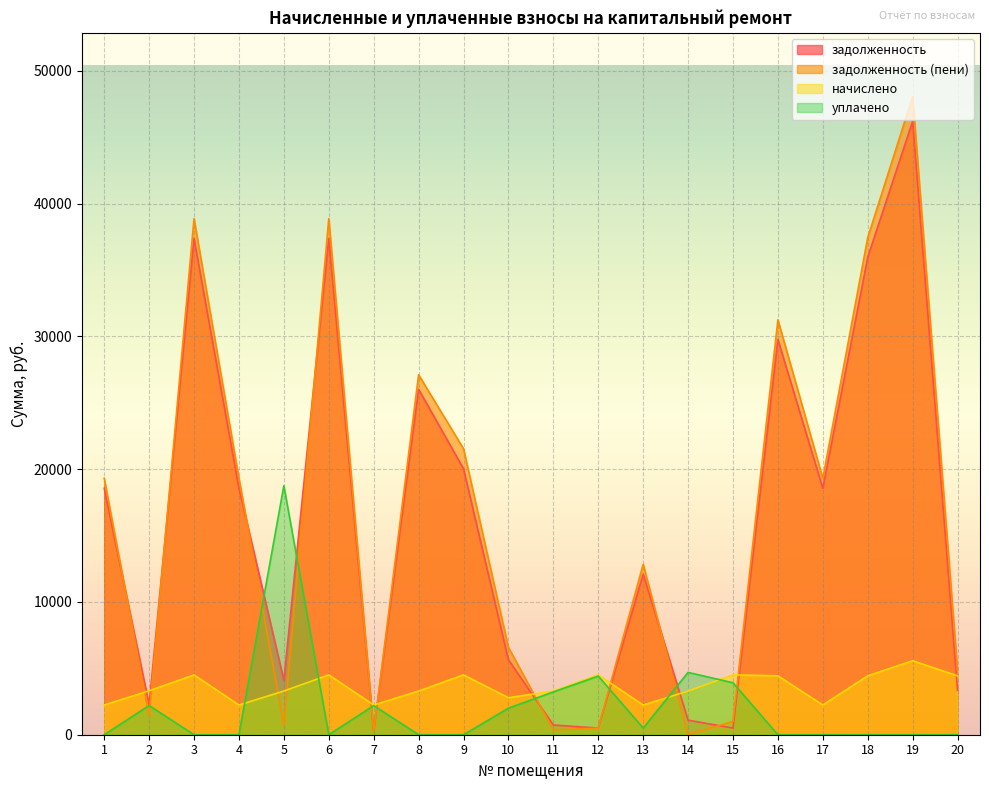

What are all the series names shown in the legend?

задолженность, задолженность (пени), начислено, уплачено